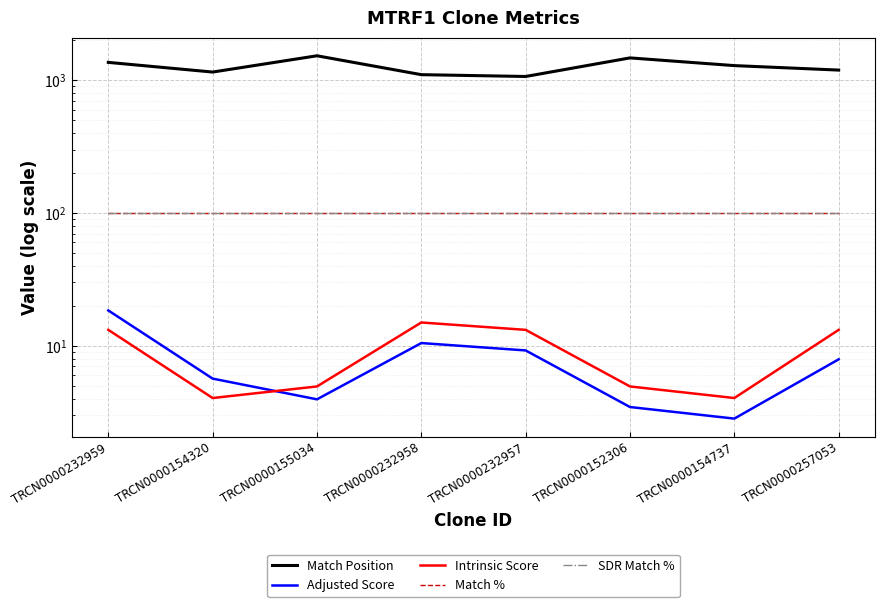

At which label does Adjusted Score first exceed 7?

TRCN0000232959